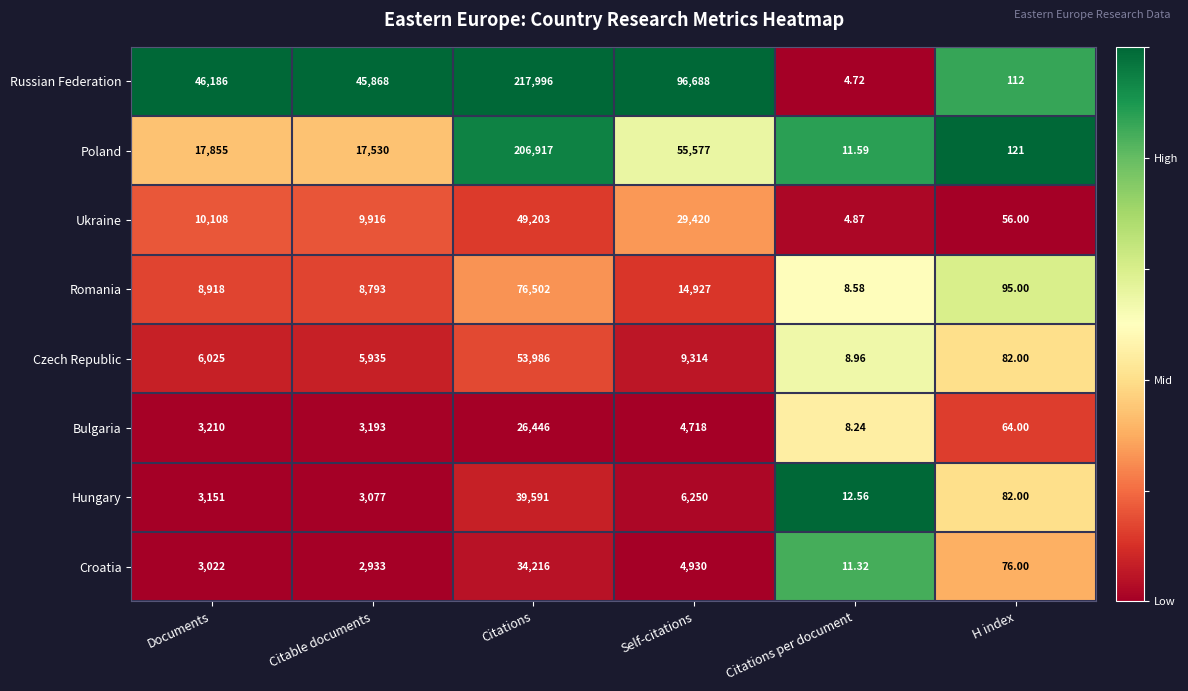

Is the value of Romania at Documents greater than the value of Czech Republic at Documents?

Yes